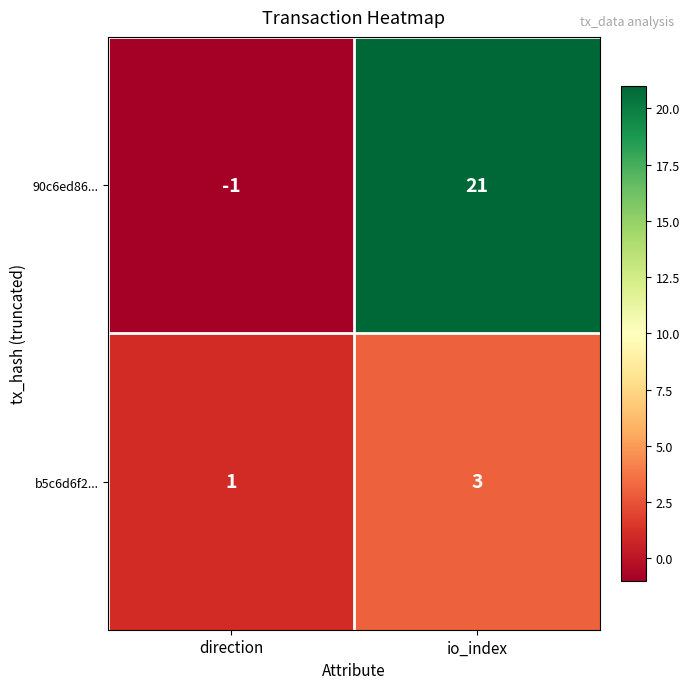

Which category has the highest value in the b5c6d6f2... series?

io_index